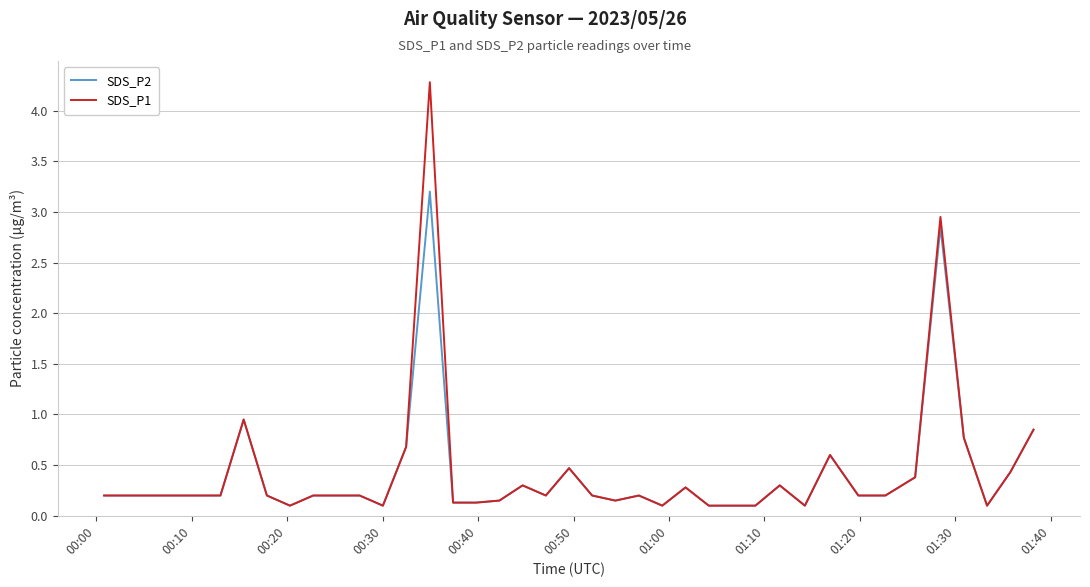

What is the maximum value shown in the chart?

4.3